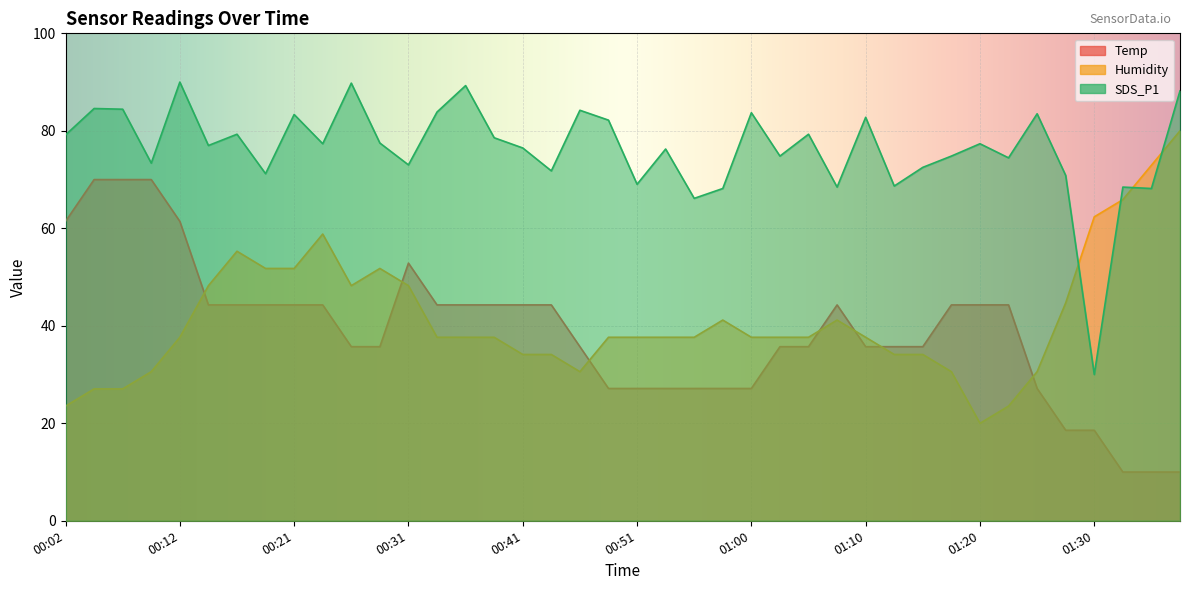

At which label does Humidity first exceed 37?

00:12